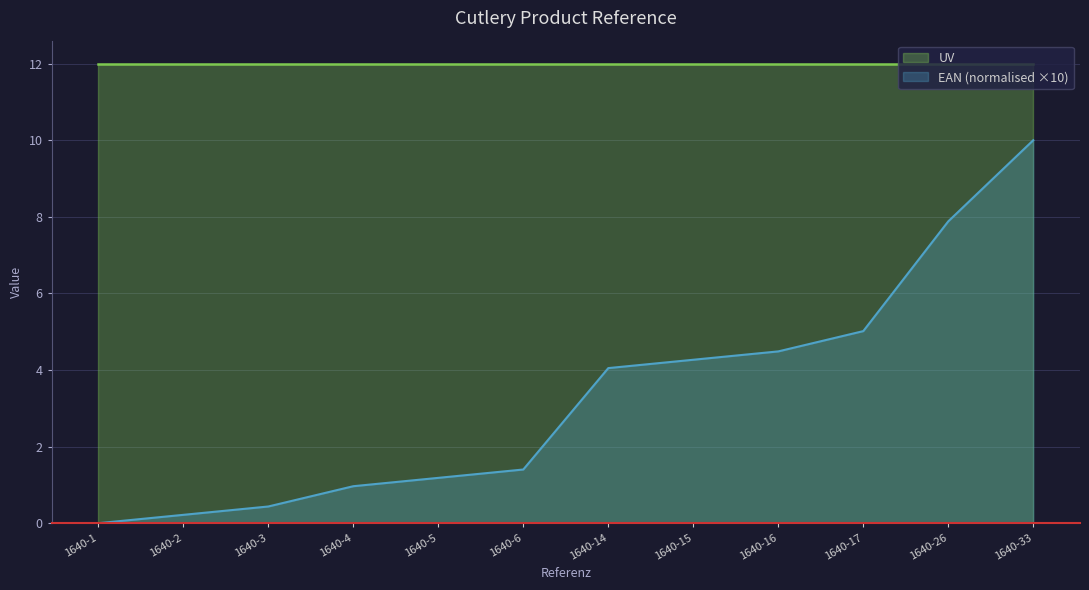

Where does the data first go above 4?

1640-14